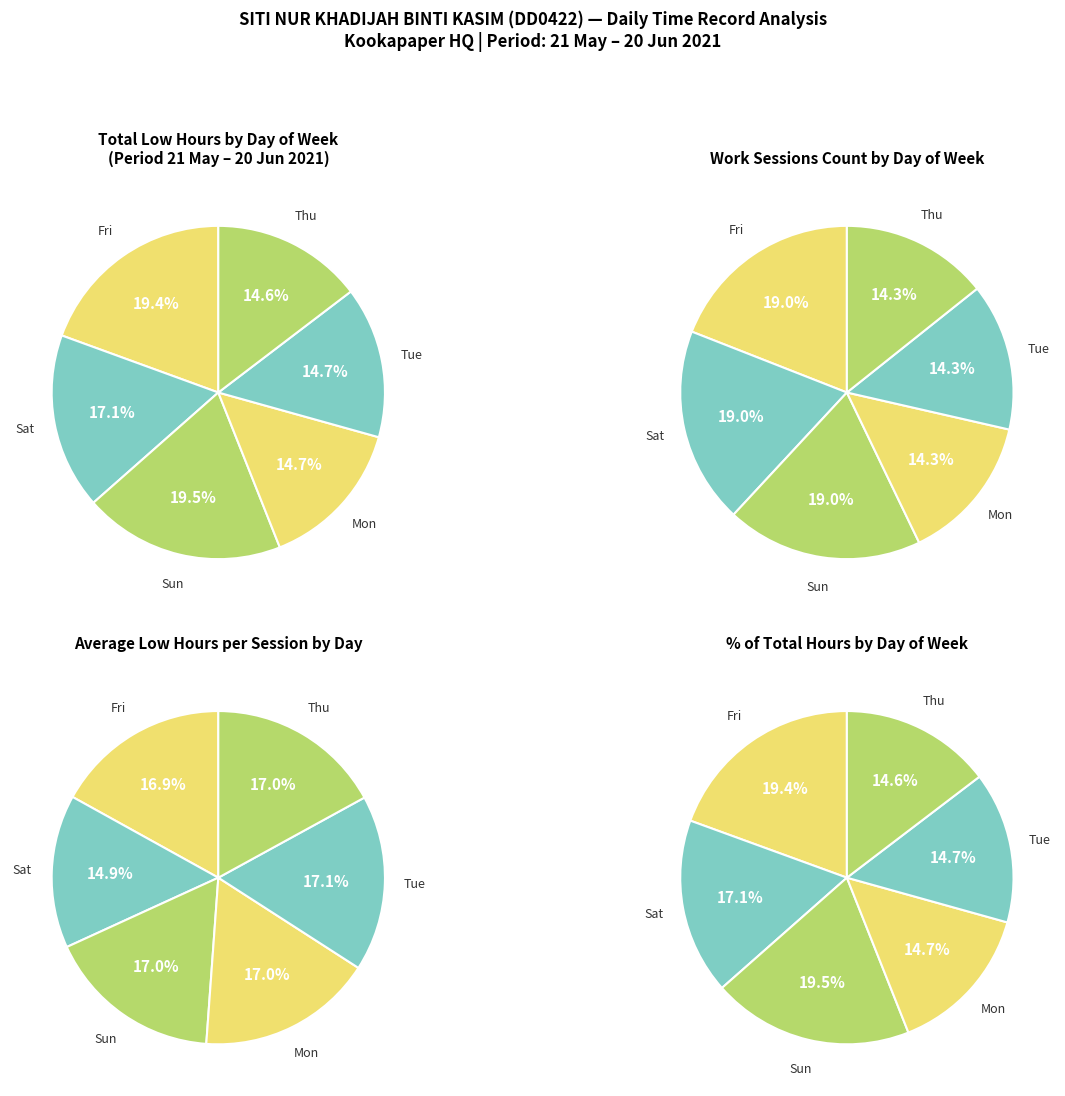

Is 1-Tue the majority of the pie?

No